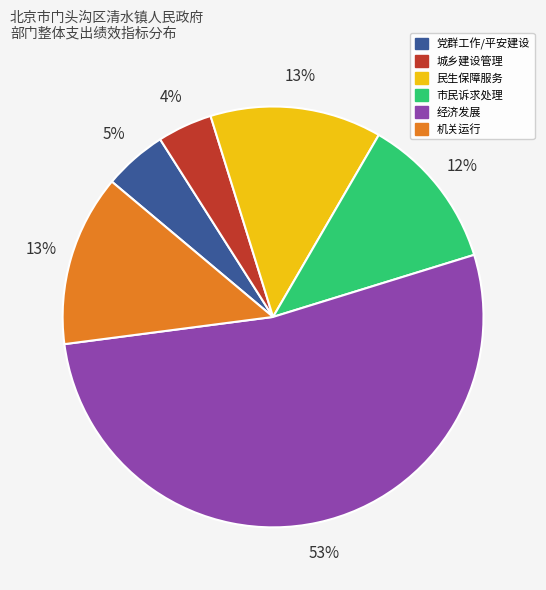

To the nearest percent, what is the average slice percentage?

17%